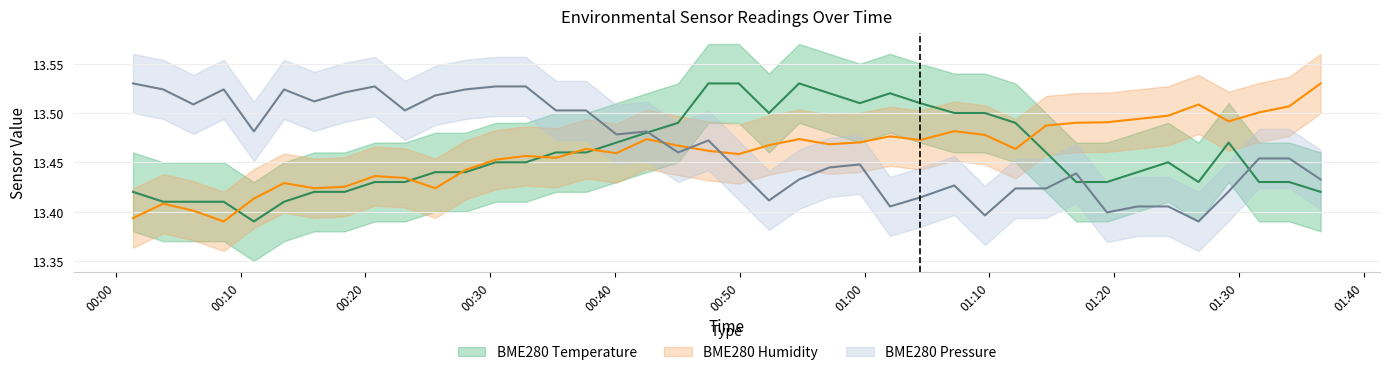

In BME280_temperature, how many points are lower than both neighbors (excluding endpoints)?

4